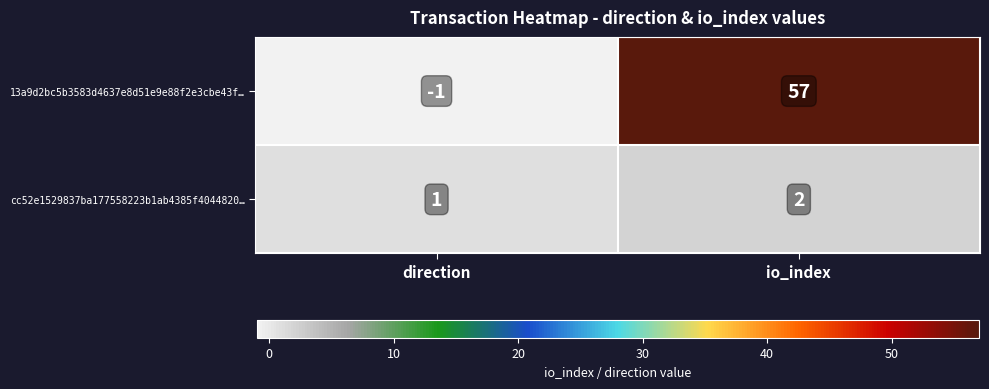

What is the maximum value for 13a9d2bc5b3583d4637e8d51e9e88f2e3cbe43f…?

57